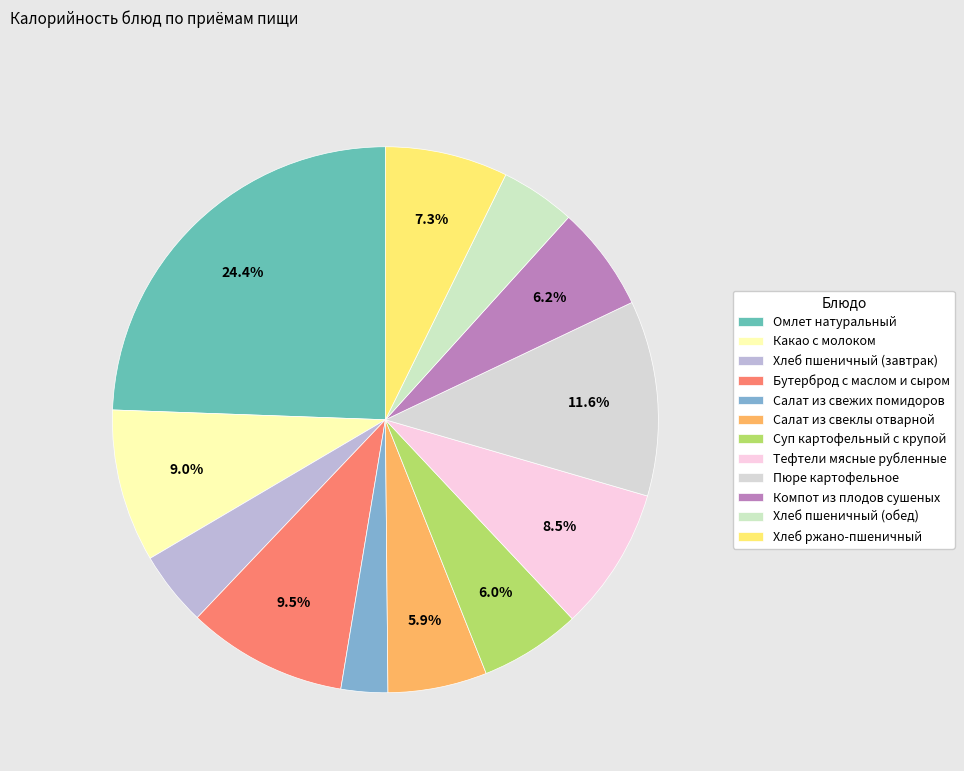

To the nearest percent, what is the combined percentage of Омлет натуральный and Хлеб ржано-пшеничный?

32%